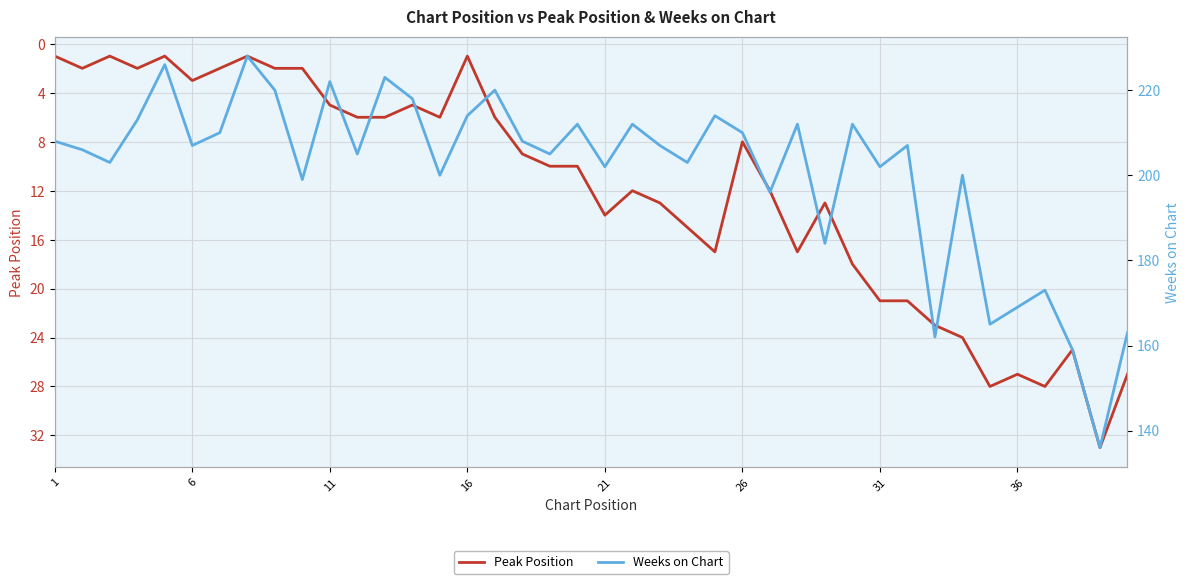

The value of Peak Position at 36 is 35. True or false?

False